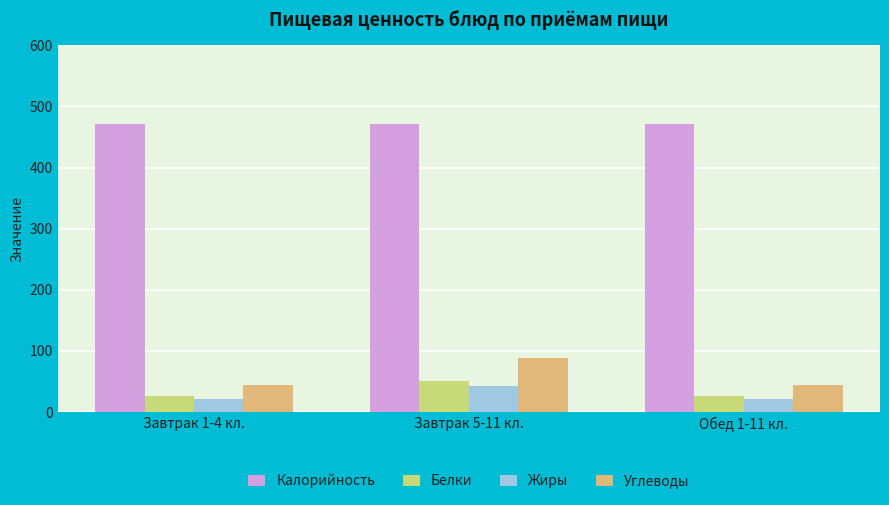

How many bars are there in total?

12